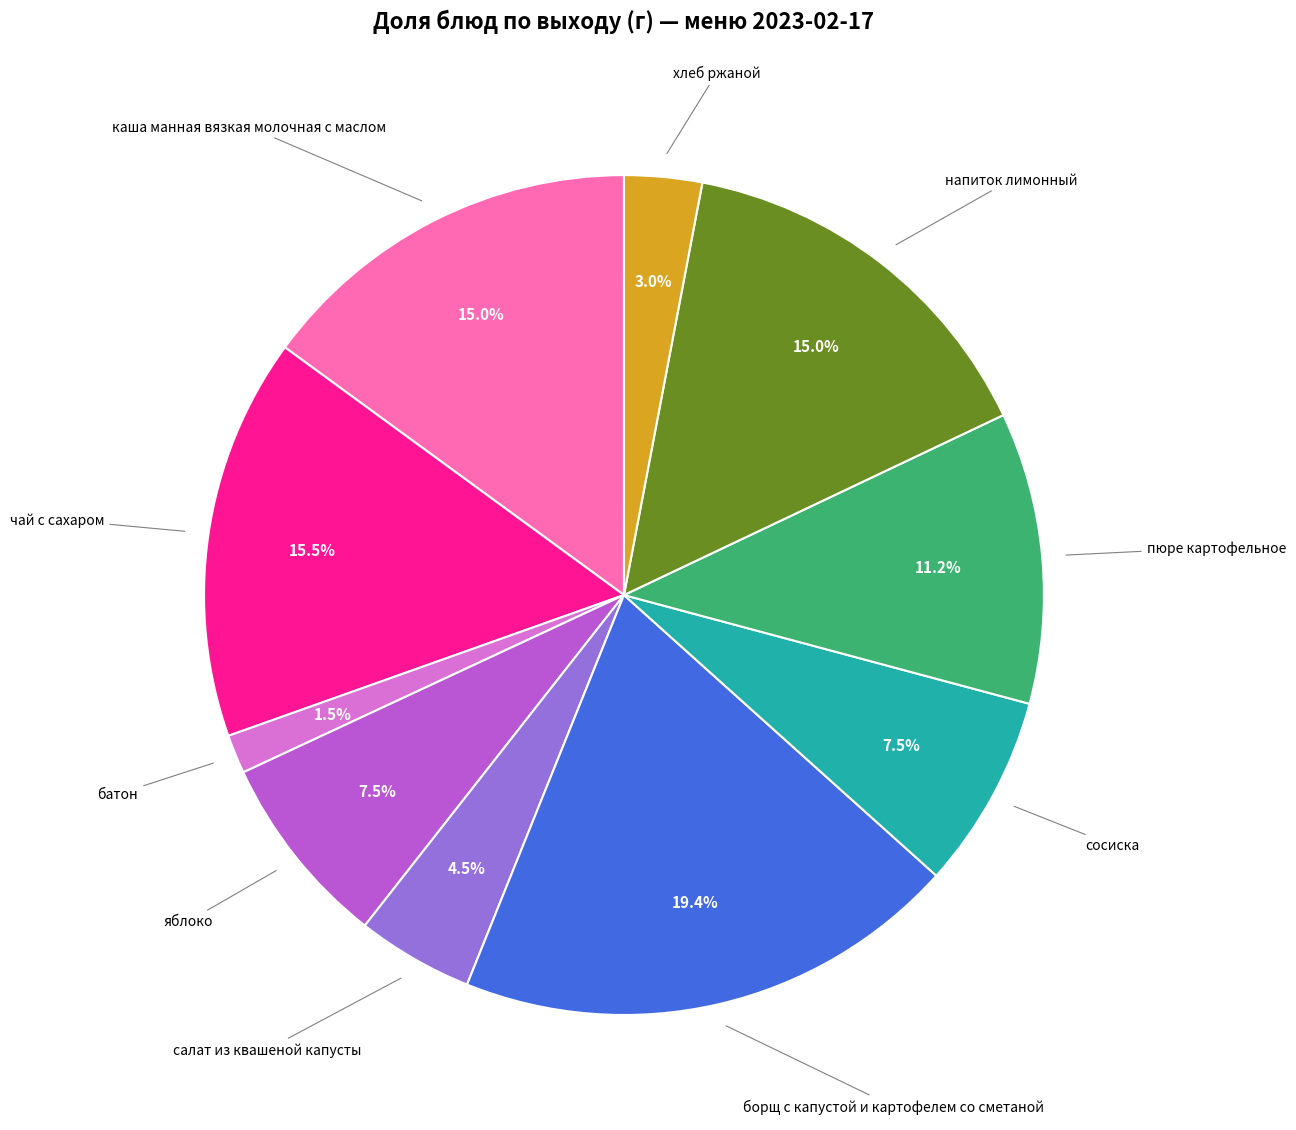

Is there any slice that represents more than half of the pie?

No